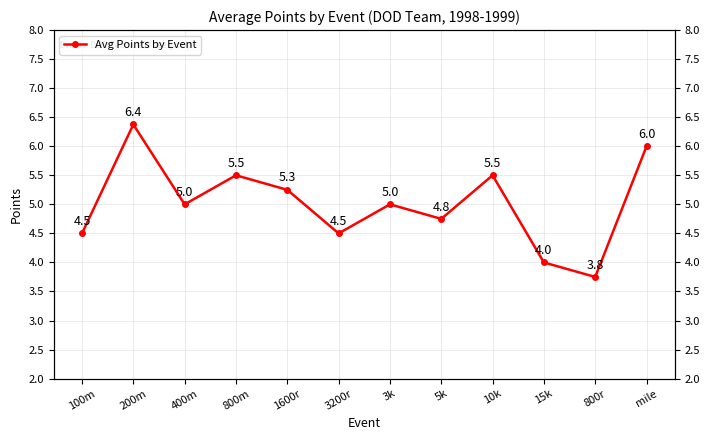

What position from the left is 3200r?

6